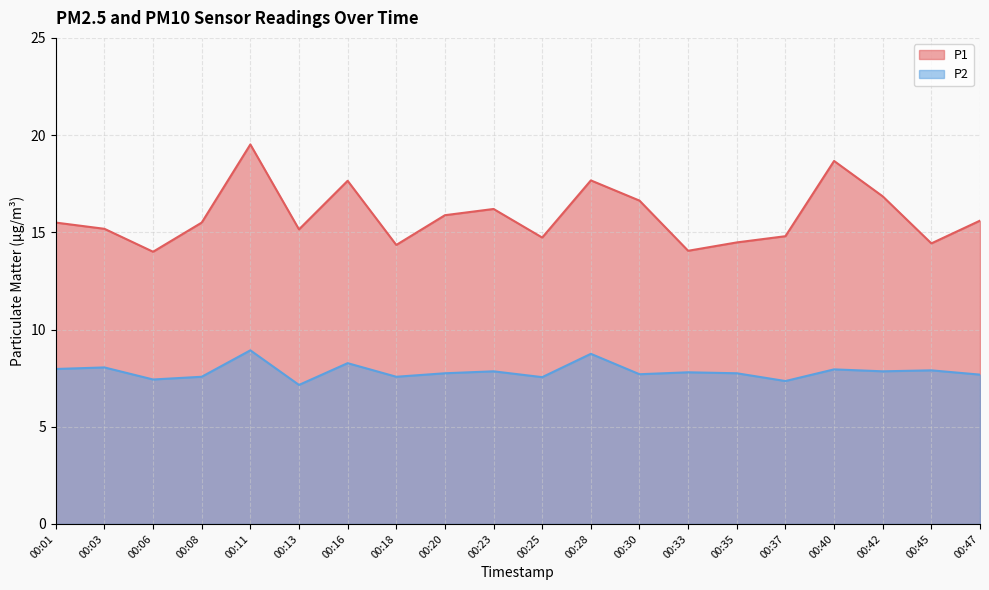

How many lines are shown in the chart?

2